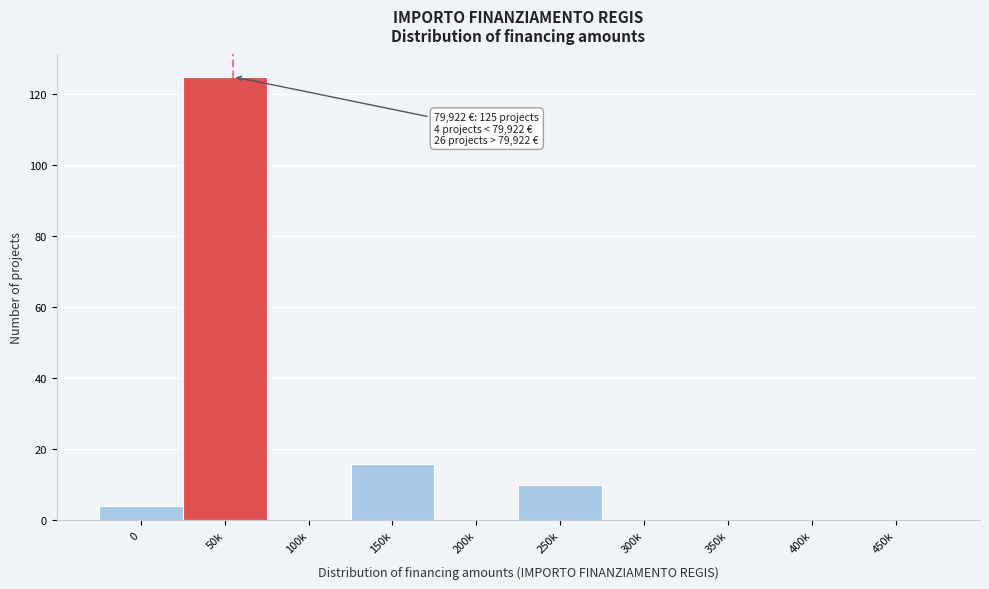

Reading right to left, what are all the values shown in this chart?

450k=0	400k=0	350k=0	300k=0	250k=10	200k=0	150k=16	100k=0	50k=125	0=4